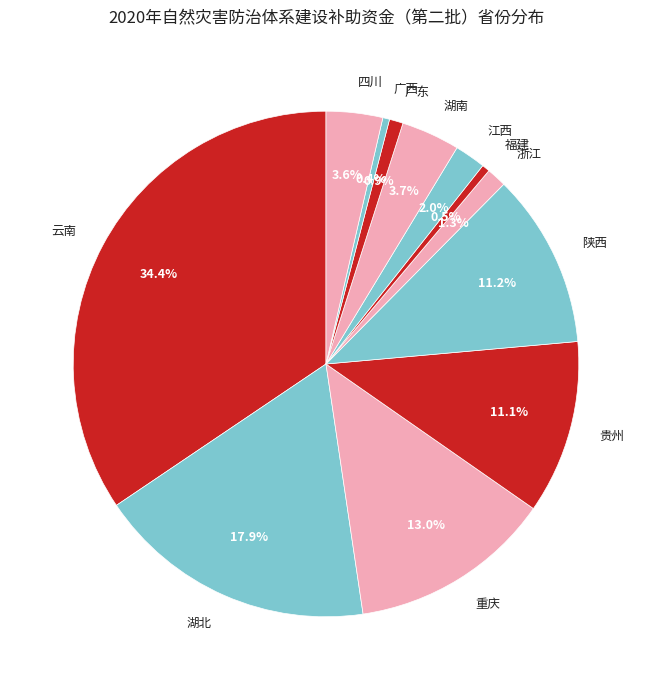

Combined, what portion of the pie is 福建 and 广东?

1.4%